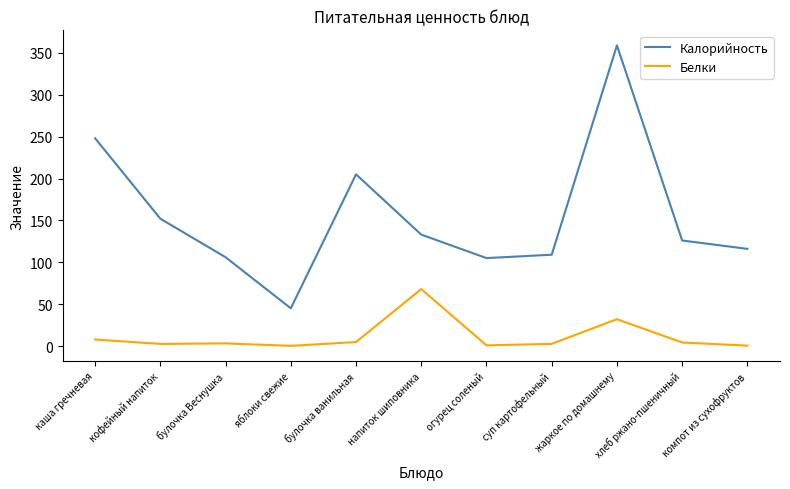

What is the smallest value displayed?

0.2